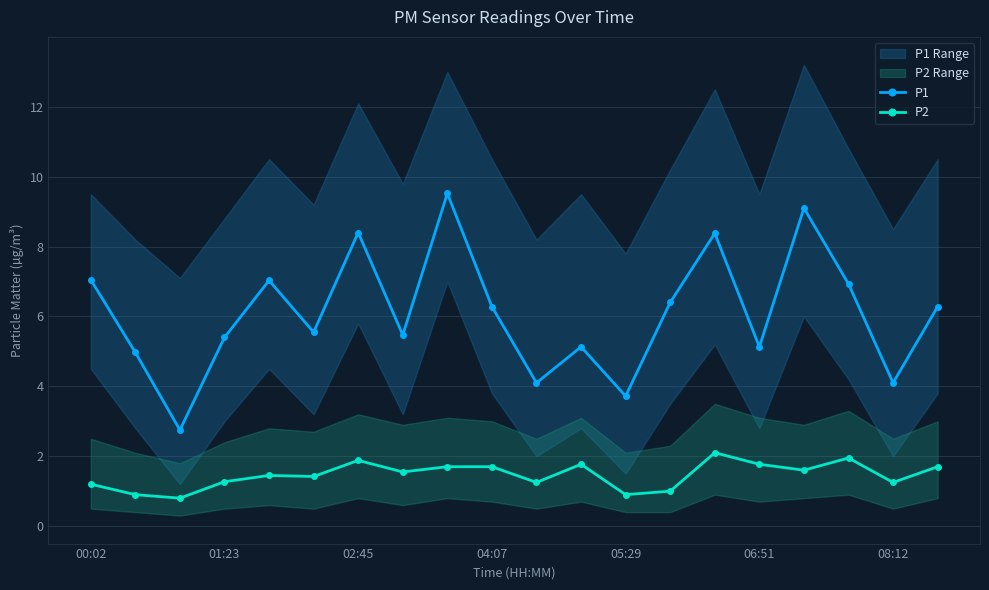

What is the average value of the P2 series?

1.5